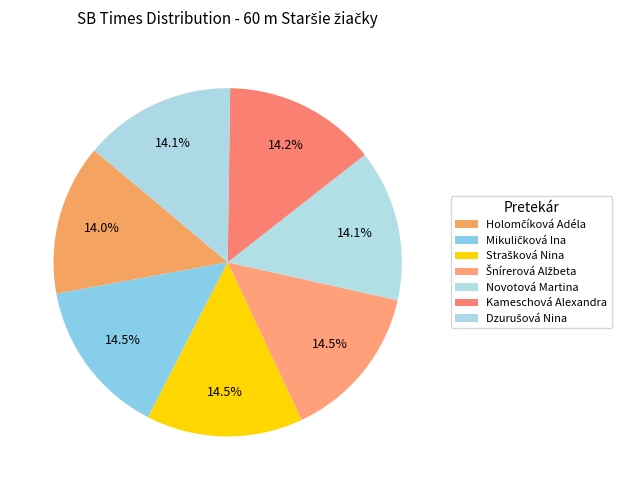

To the nearest percent, what percentage of the pie is Strašková Nina?

15%